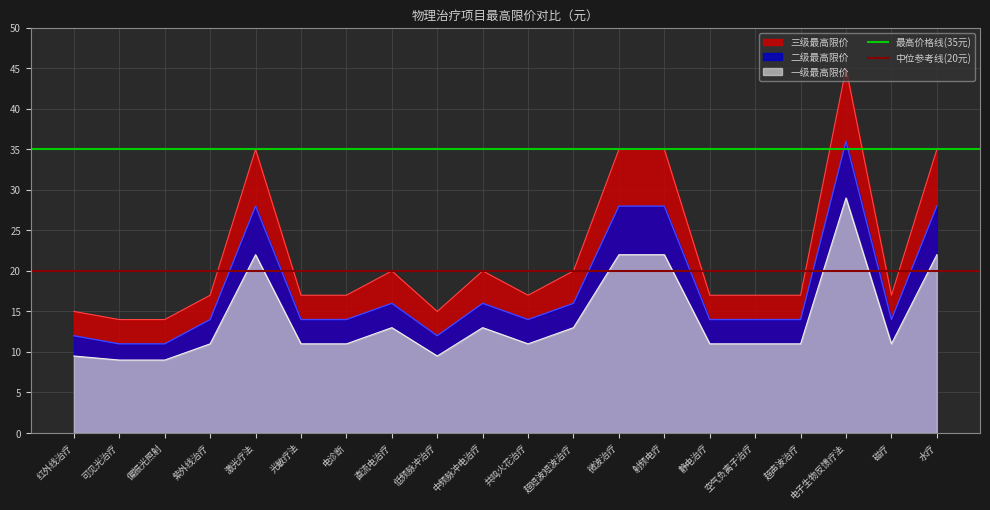

What is the minimum value for 中位参考线(20元)?

20